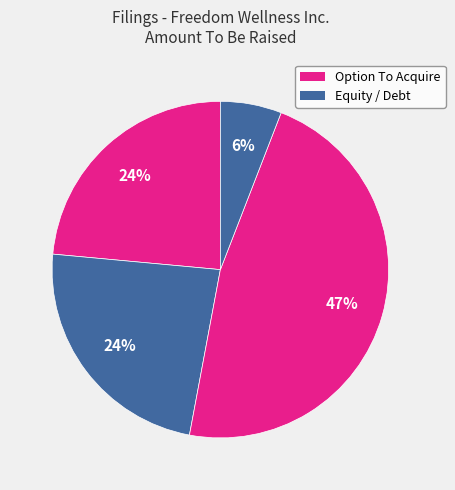

How many slices are in this pie chart?

4